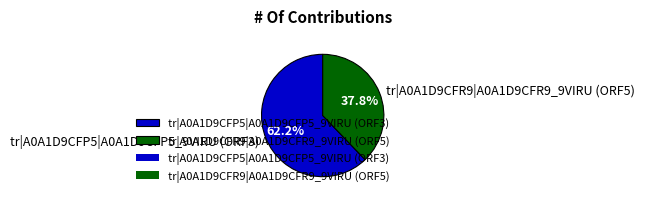

True or false: tr|A0A1D9CFR9|A0A1D9CFR9_9VIRU accounts for 38% of the total.

True